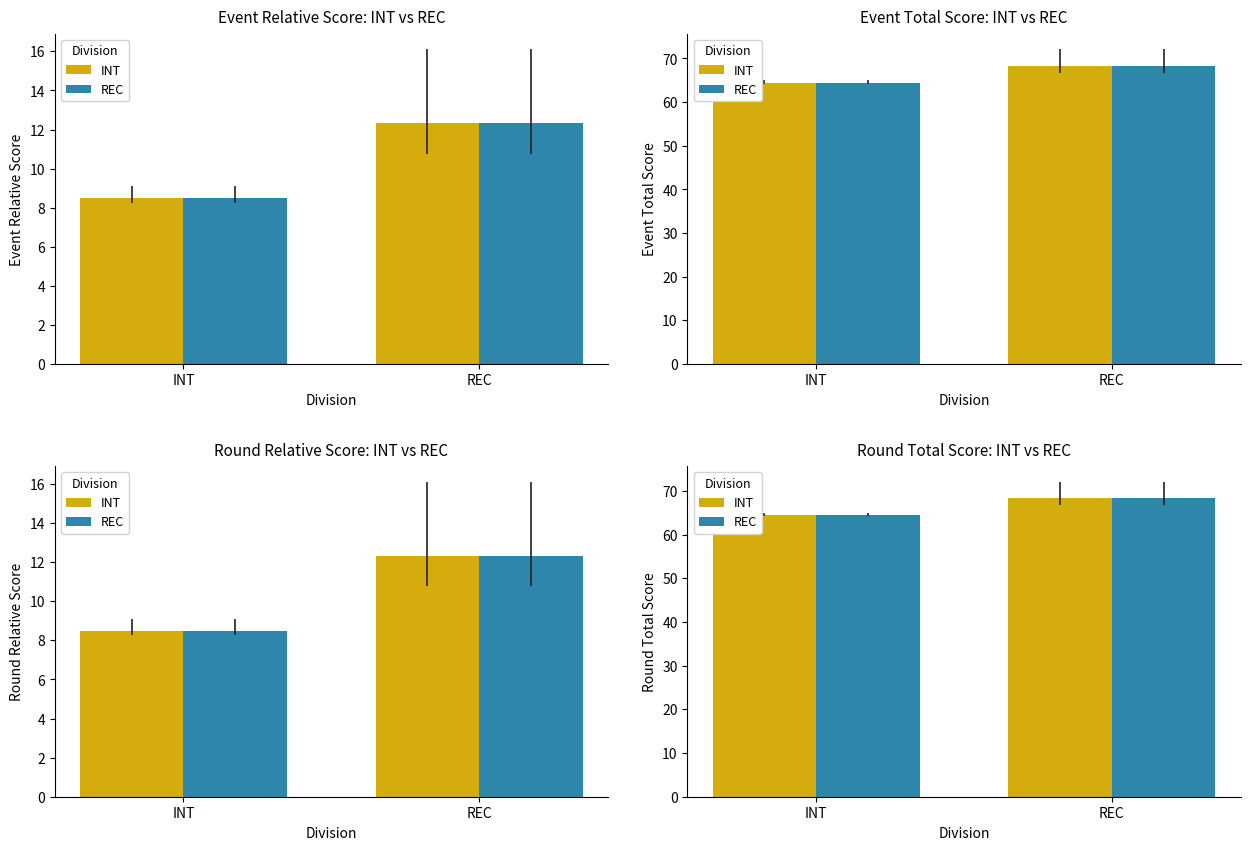

Which series has the largest total across all categories?

INT